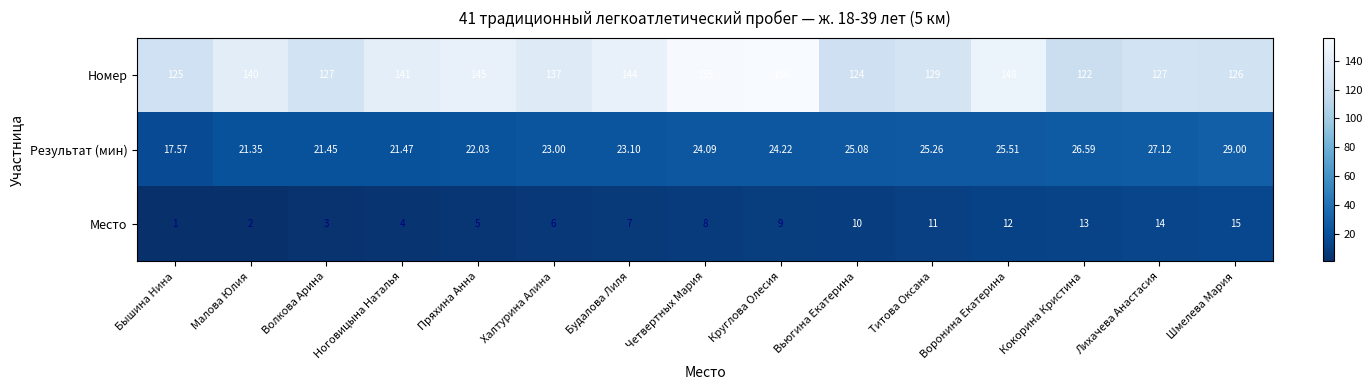

How many categories are shown in the chart?

15